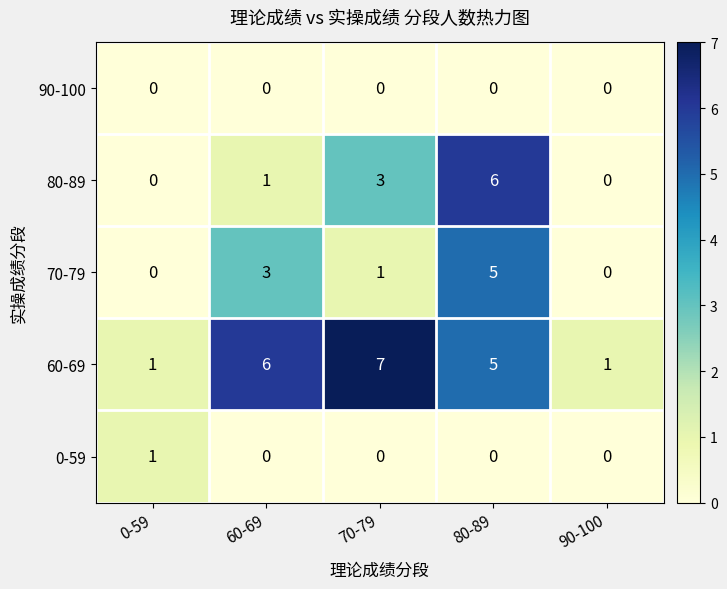

What value does the 60-69 series have at 60-69?

6